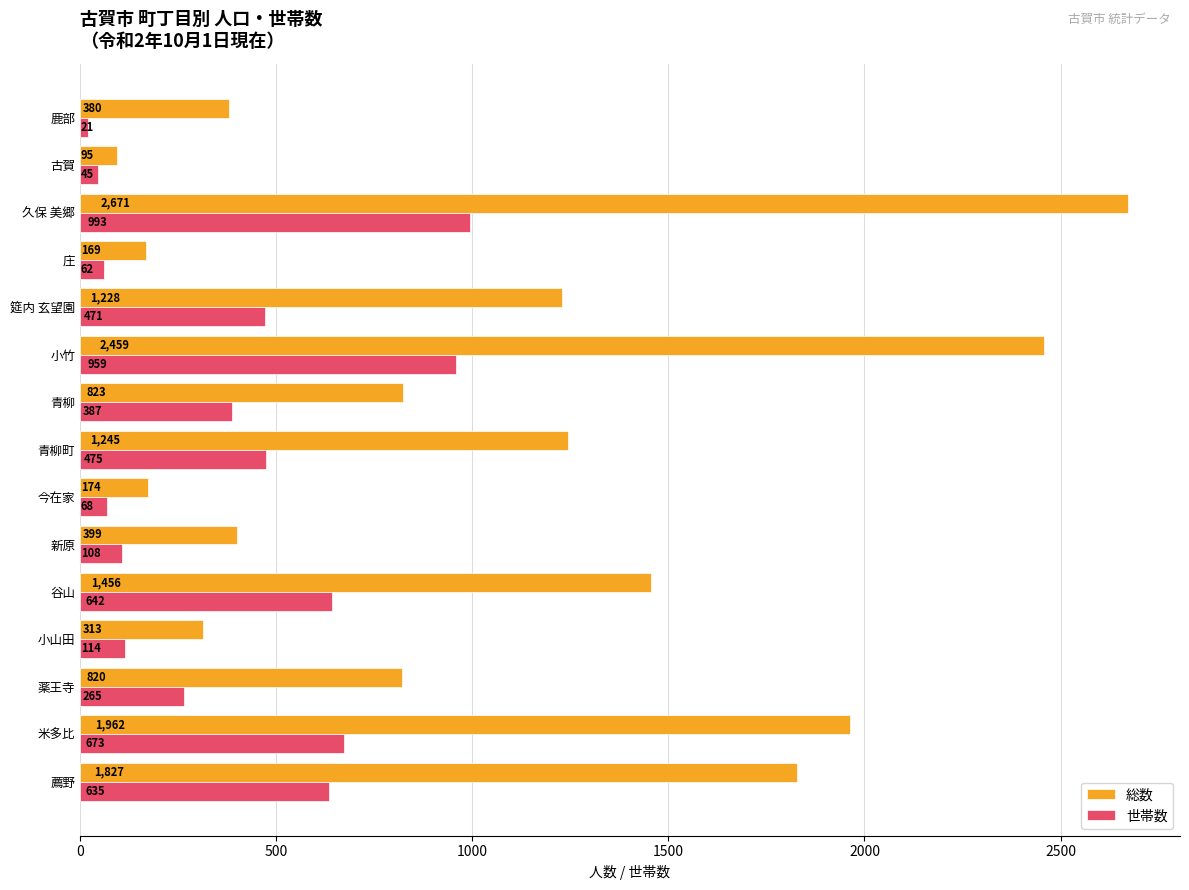

Is it true that 世帯数 equals 1327 at 久保 美郷?

False